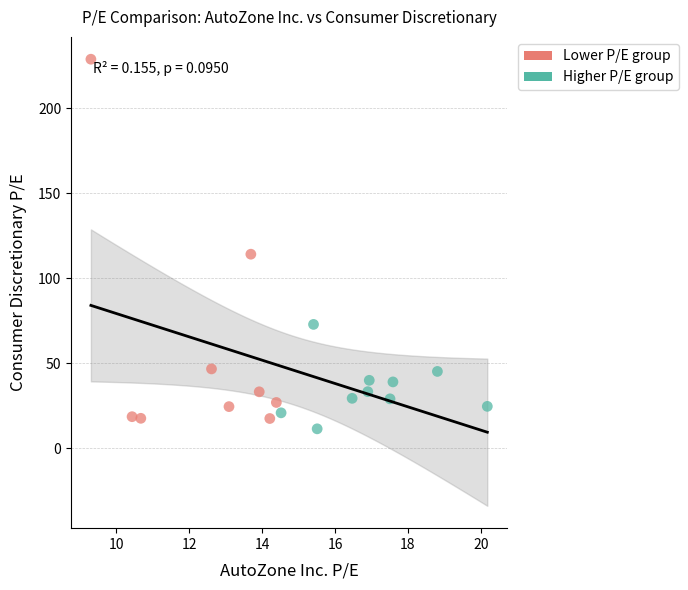

What are all the series names shown in the legend?

Lower P/E group, Higher P/E group